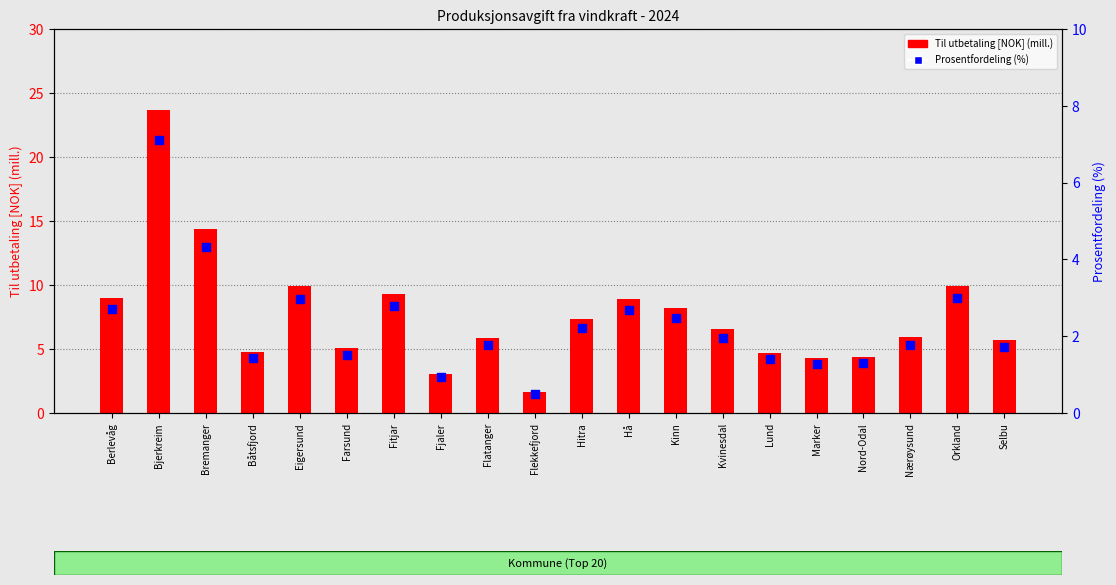

Which series has the largest total across all categories?

Til utbetaling [NOK] (mill.)